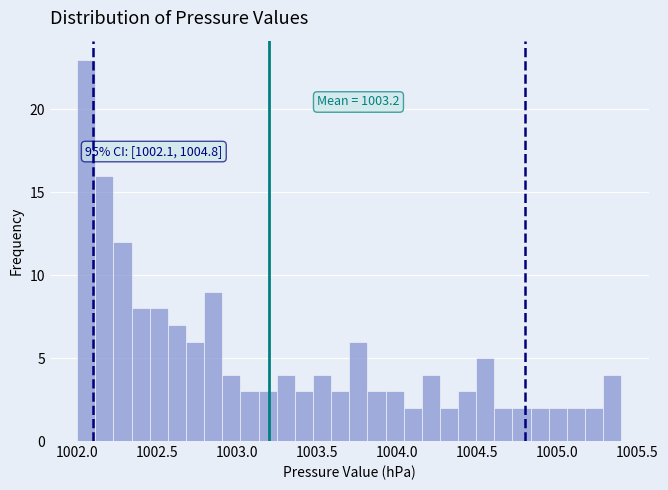

Read against the x-axis, roughly where is the centre of the tallest bar?

1002.05